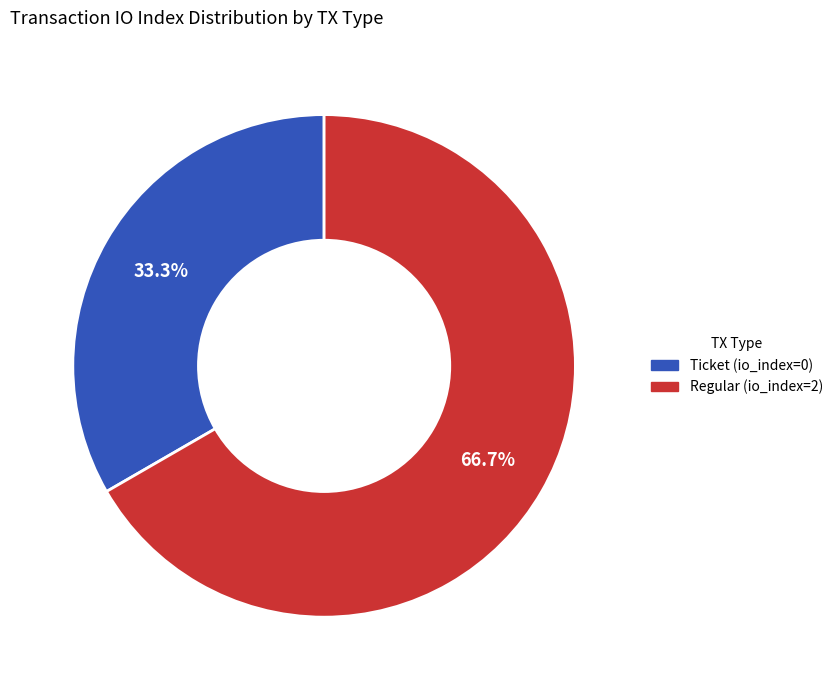

Does any single category account for the majority?

Yes